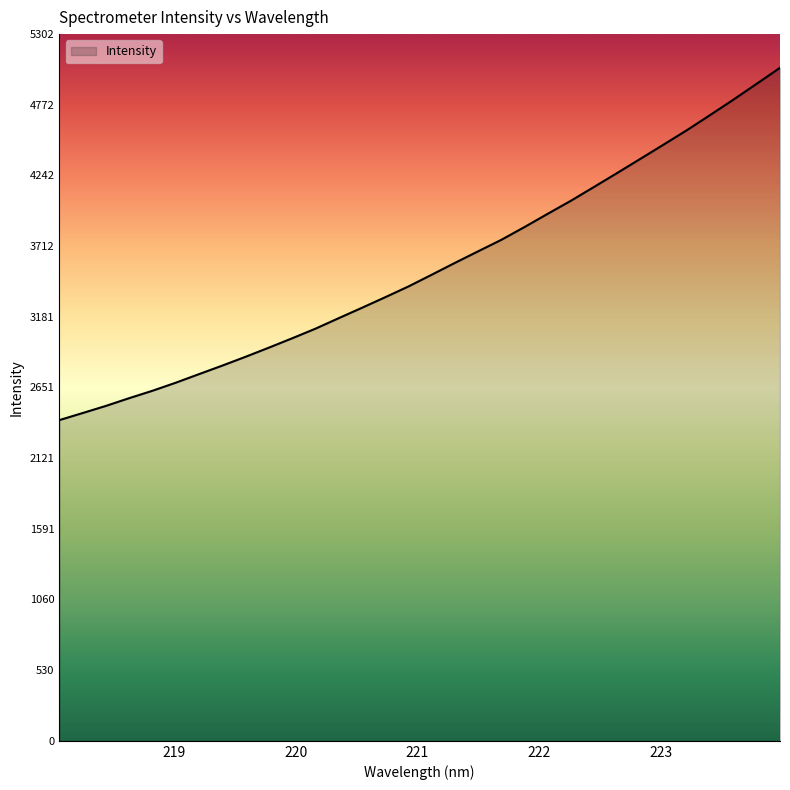

Does the chart display data point markers on the line(s)?

No